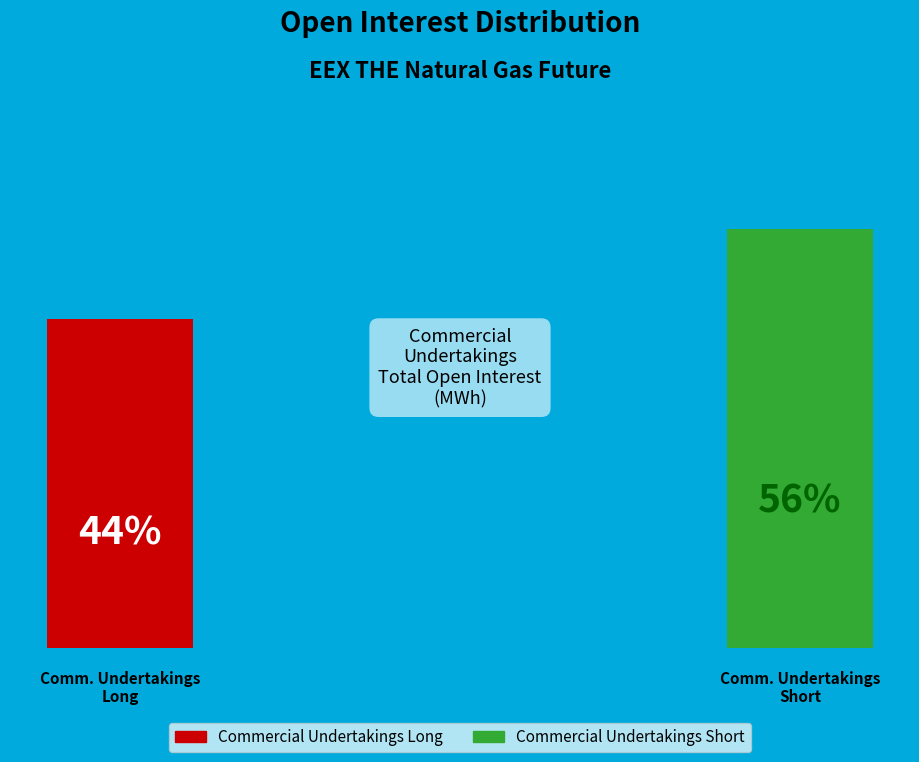

What is the difference between the highest and lowest values at Commercial Undertakings Long?

52206198